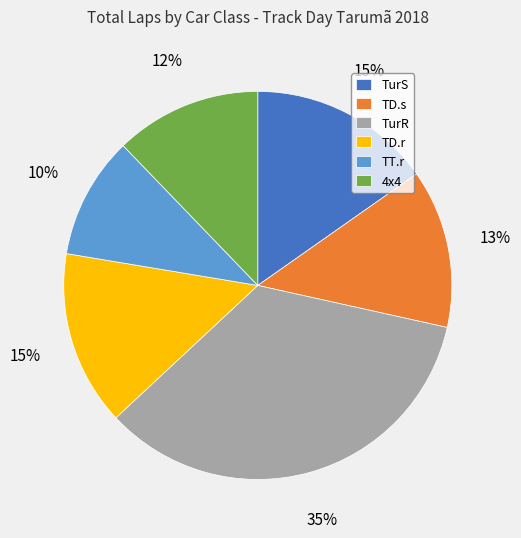

What percentage is the TD.s slice, to the nearest percent?

13%